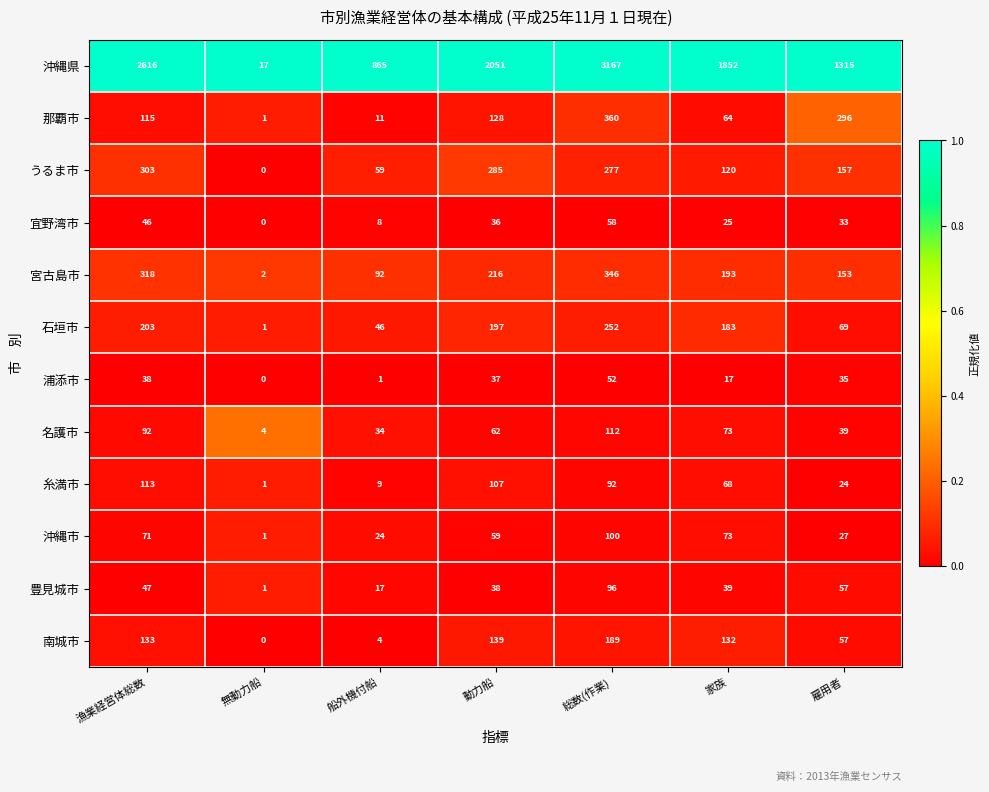

Rank the series by their maximum value, from highest to lowest.

沖縄県, 那覇市, 宮古島市, うるま市, 石垣市, 南城市, 糸満市, 名護市, 沖縄市, 豊見城市, 宜野湾市, 浦添市